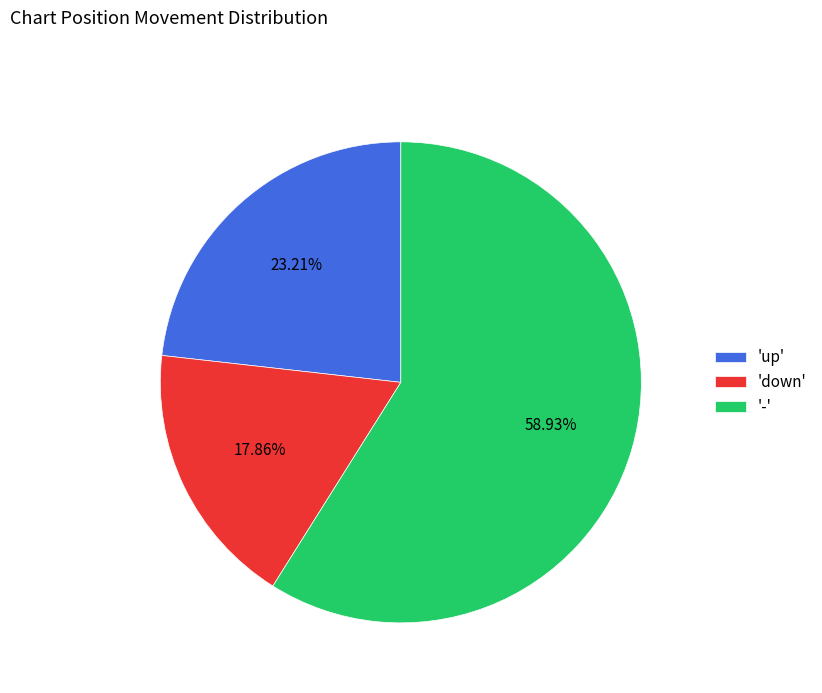

Which category has the smallest portion of the pie?

'down'